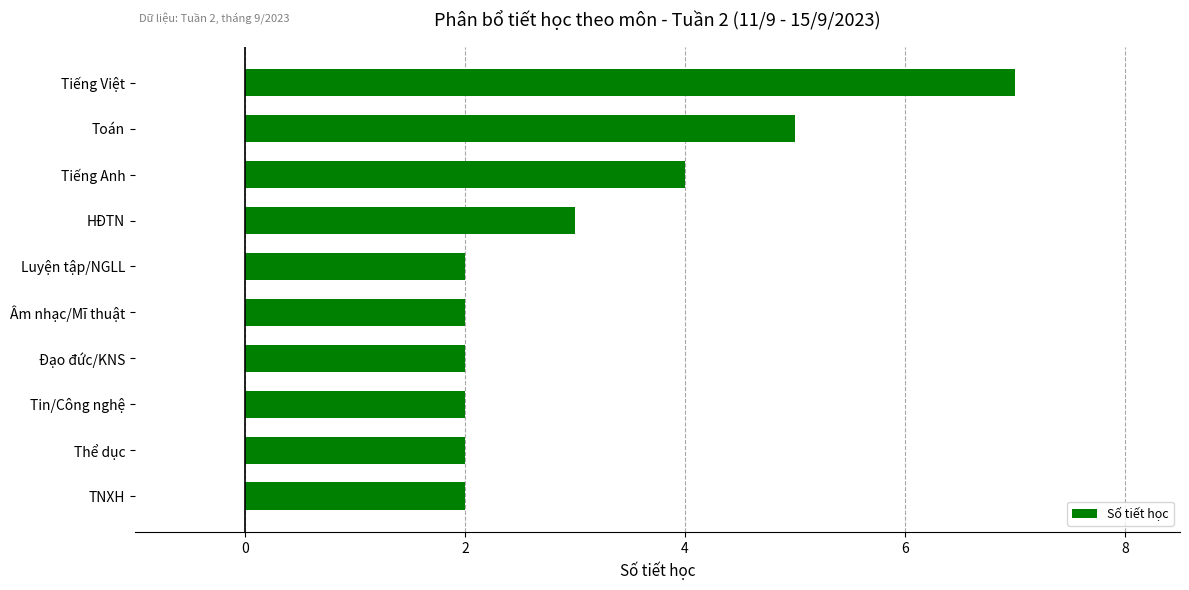

The chart shows a value of 7 at Tiếng Anh. True or false?

False